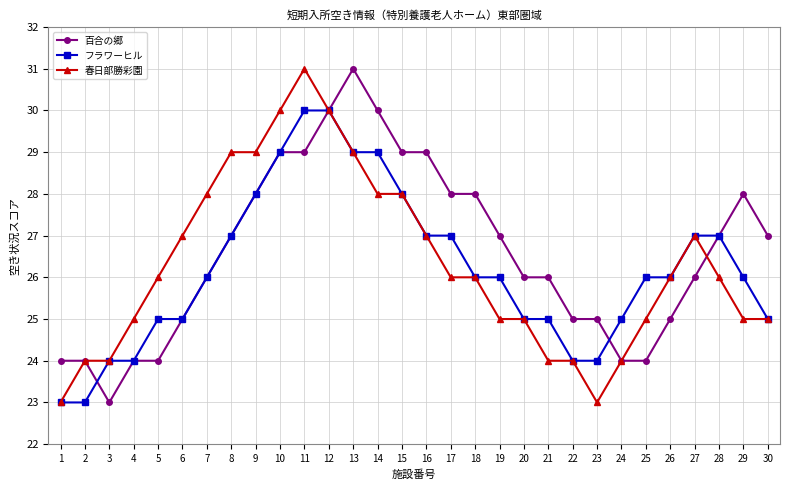

Reading left to right, transcribe all the data shown in this chart.

百合の郷: 24	24	23	24	24	25	26	27	28	29	29	30	31	30	29	29	28	28	27	26	26	25	25	24	24	25	26	27	28	27
フラワーヒル: 23	23	24	24	25	25	26	27	28	29	30	30	29	29	28	27	27	26	26	25	25	24	24	25	26	26	27	27	26	25
春日部勝彩園: 23	24	24	25	26	27	28	29	29	30	31	30	29	28	28	27	26	26	25	25	24	24	23	24	25	26	27	26	25	25